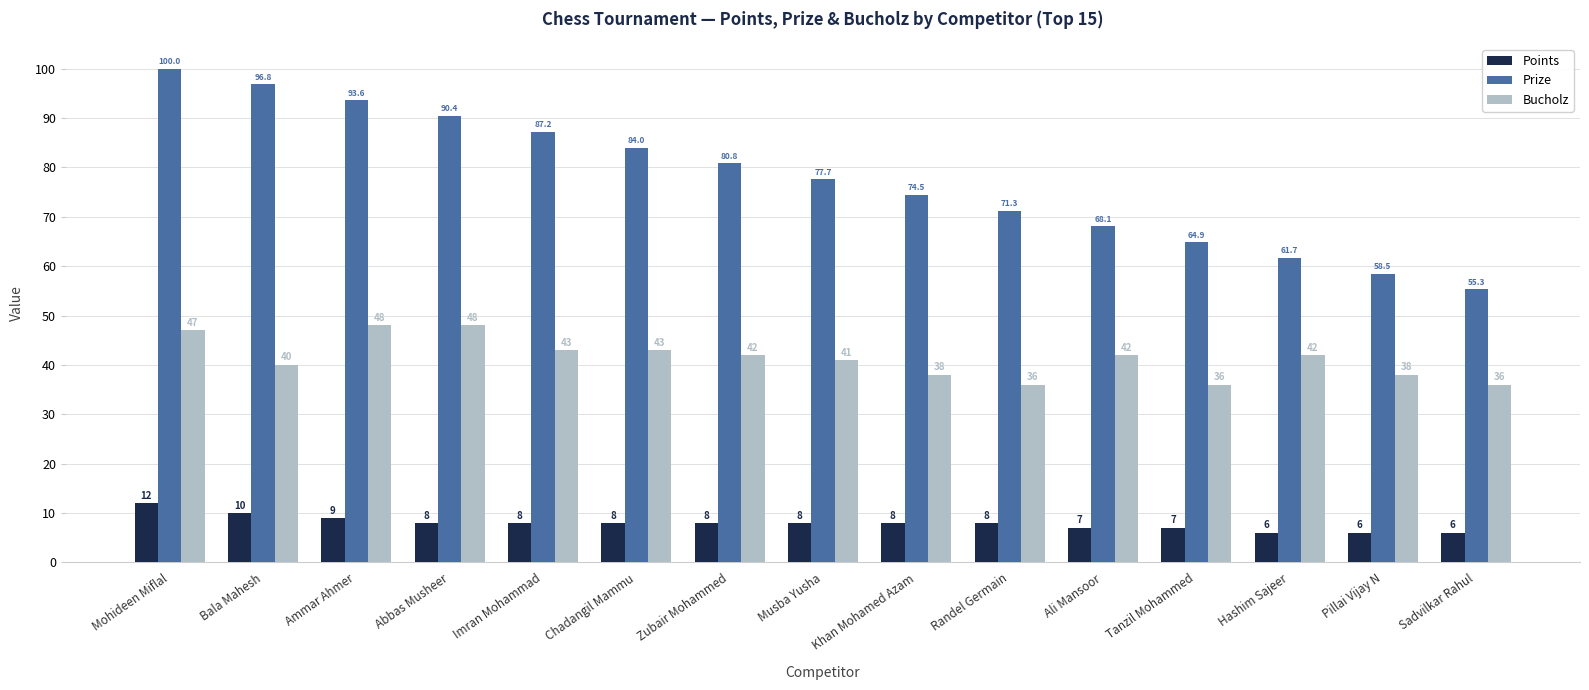

Is it true that Bucholz equals 10.2 at Pillai Vijay N?

False